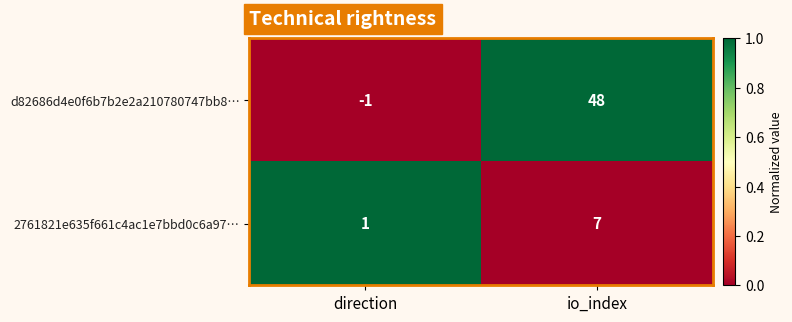

How many categories are shown in the chart?

2